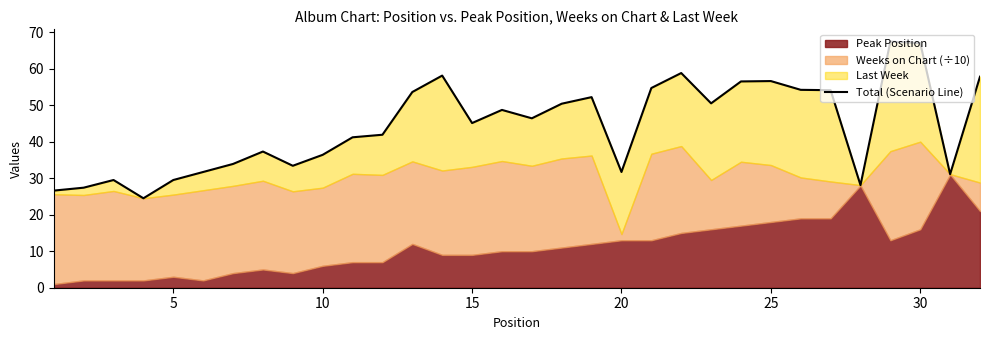

What is the value of the 29th point from the left?

67.4